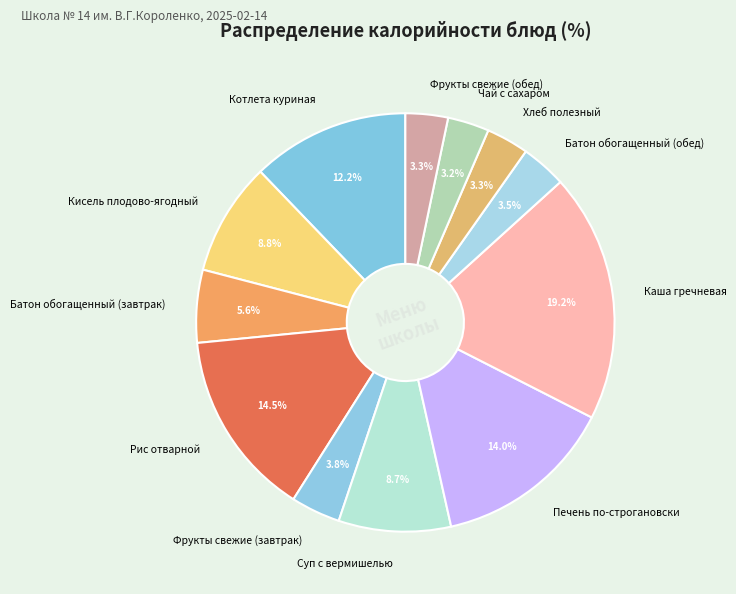

Does Батон обогащенный (обед) account for over 50% of the chart?

No